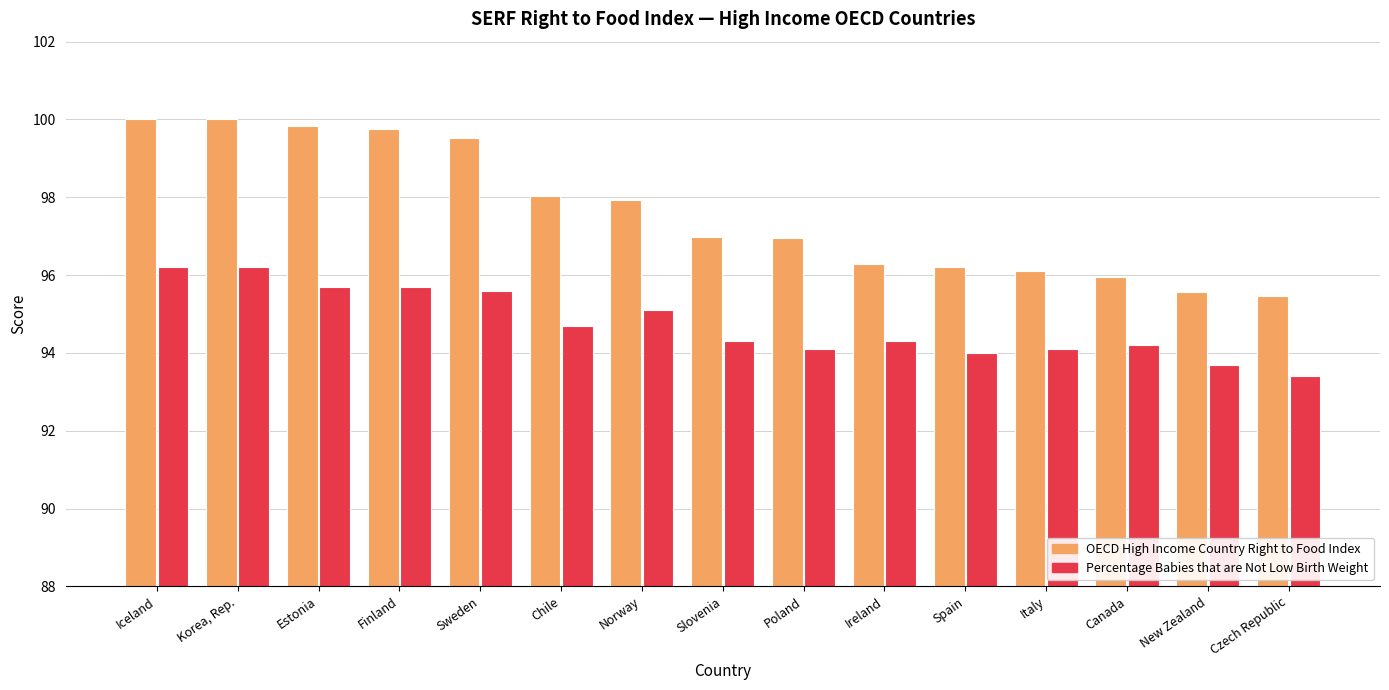

The Percentage Babies that are Not Low Birth Weight series shows 93.7 at New Zealand. True or false?

True